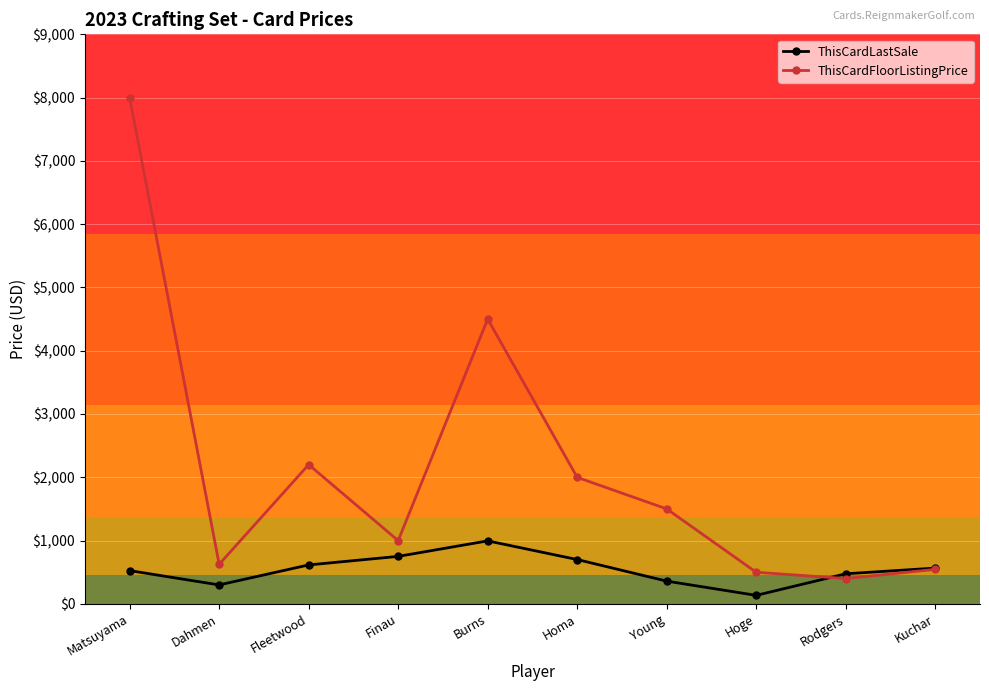

Read the ThisCardLastSale value at Dahmen, to the nearest 10.

300